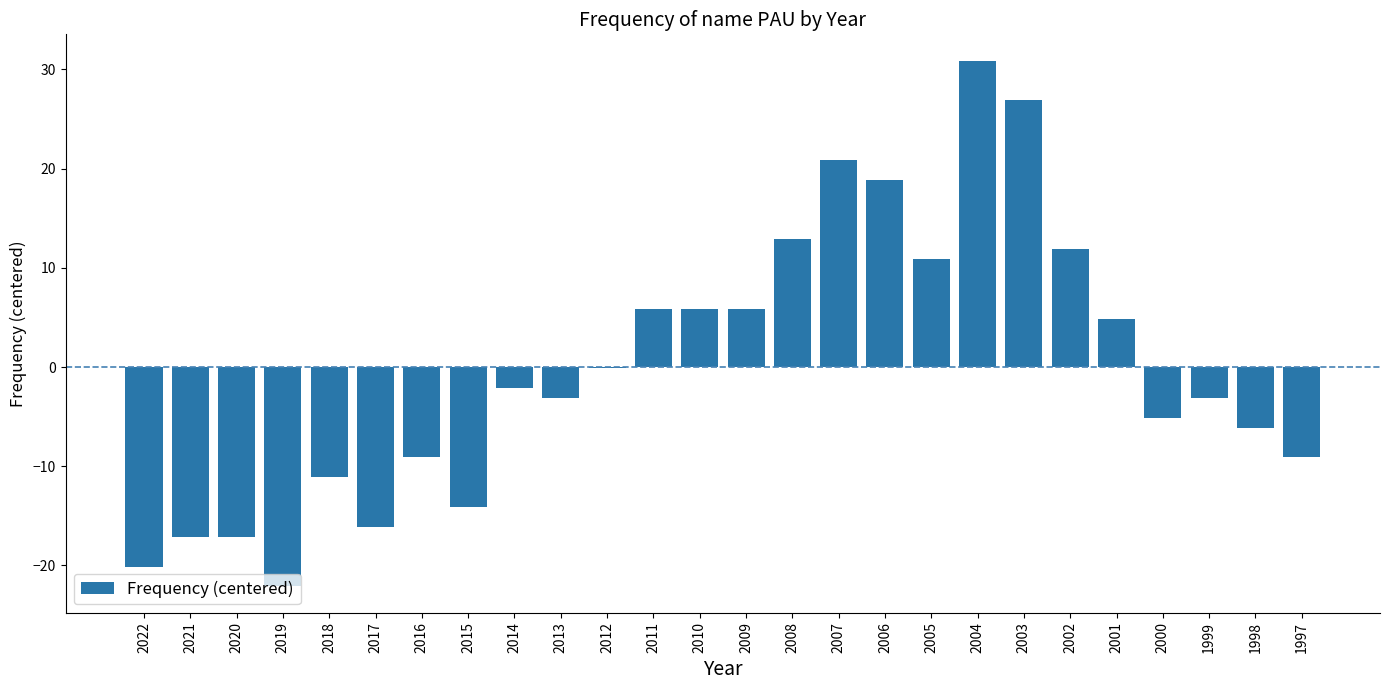

Which has a higher value, 1999 or 2001?

2001